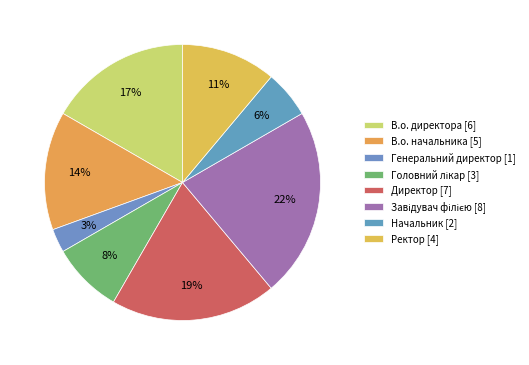

Is there a majority slice in this chart?

No